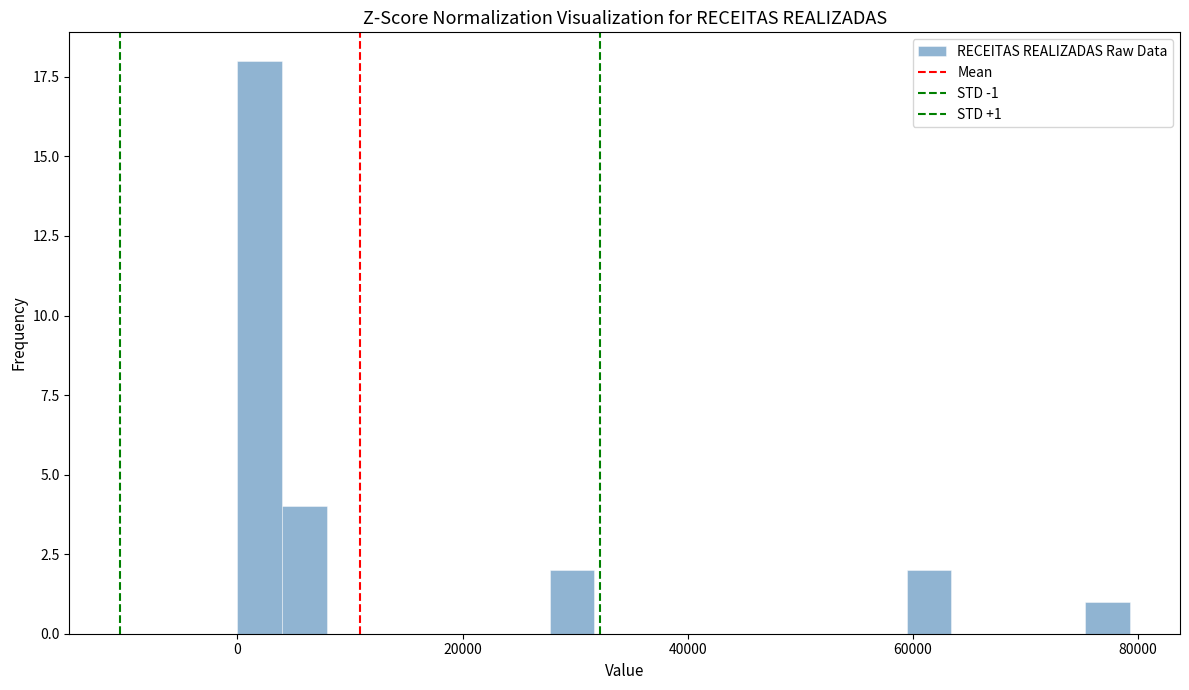

Read against the x-axis, roughly where is the centre of the tallest bar?

2000